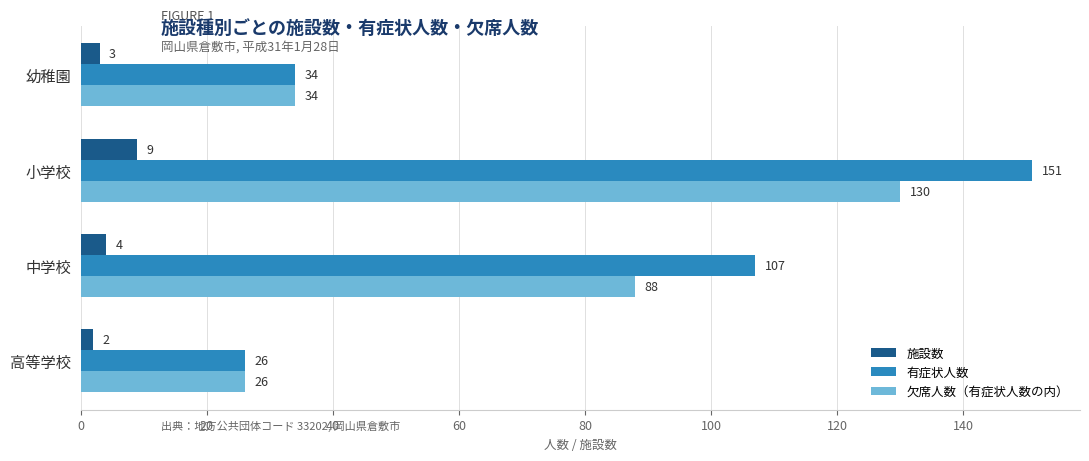

Read the 施設数 value at 幼稚園.

3